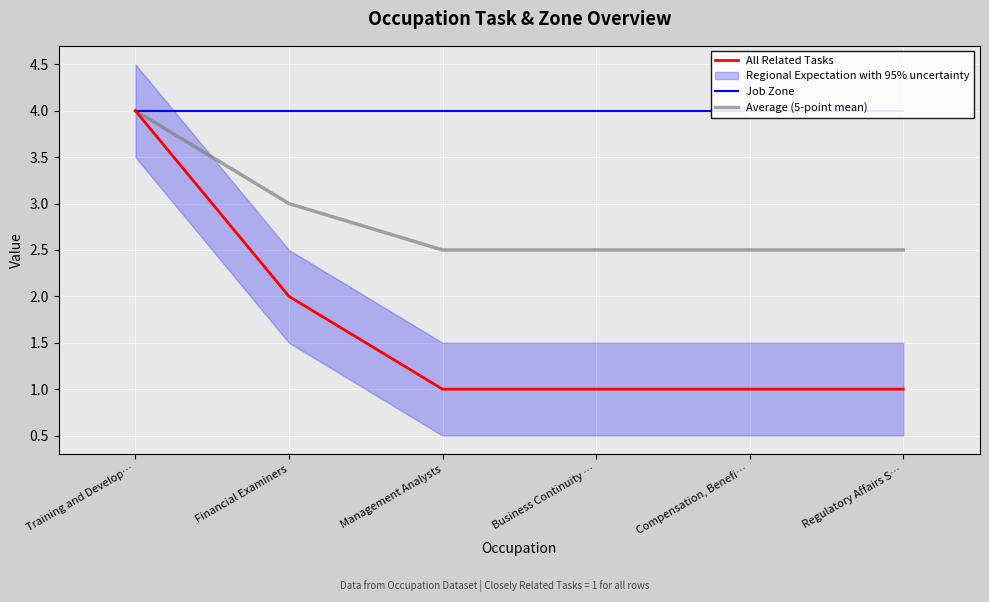

Which series has the largest total across all categories?

Job Zone